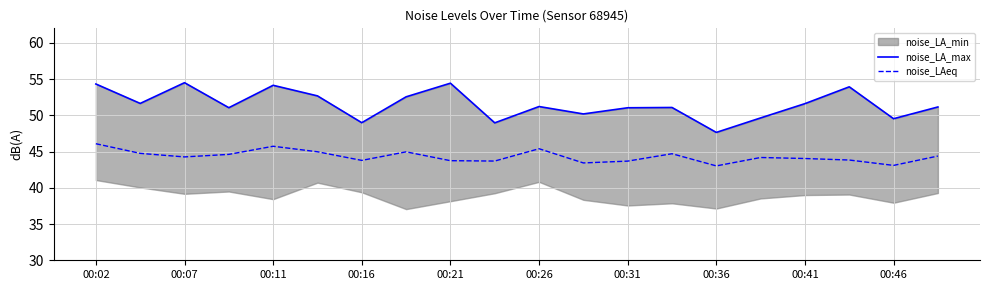

What is the highest value of the noise_LAeq series?

46.1